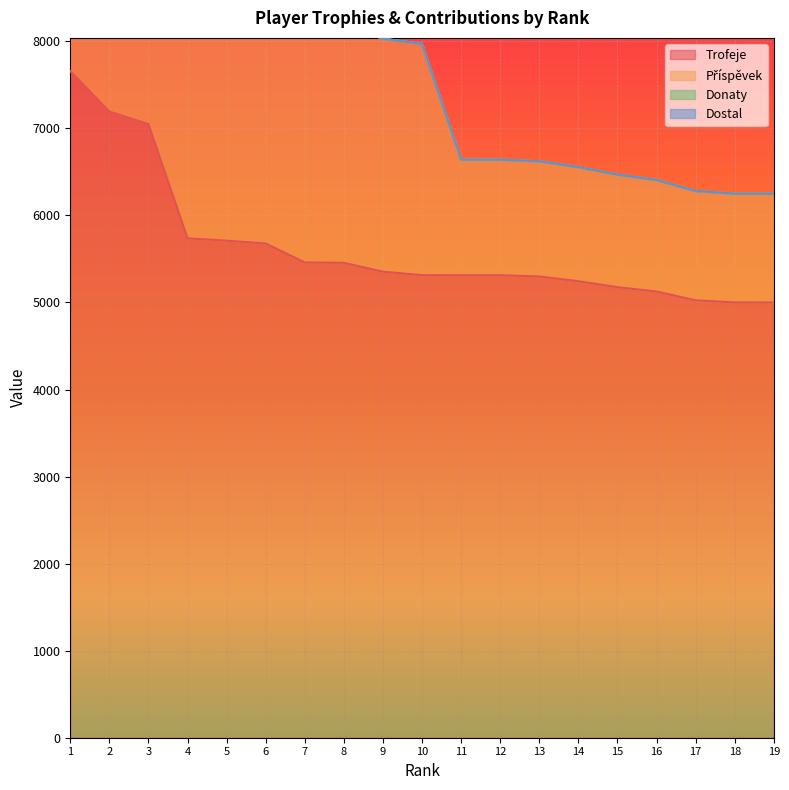

At 4, list the series in order from smallest to largest.

Donaty, Dostal, Příspěvek, Trofeje